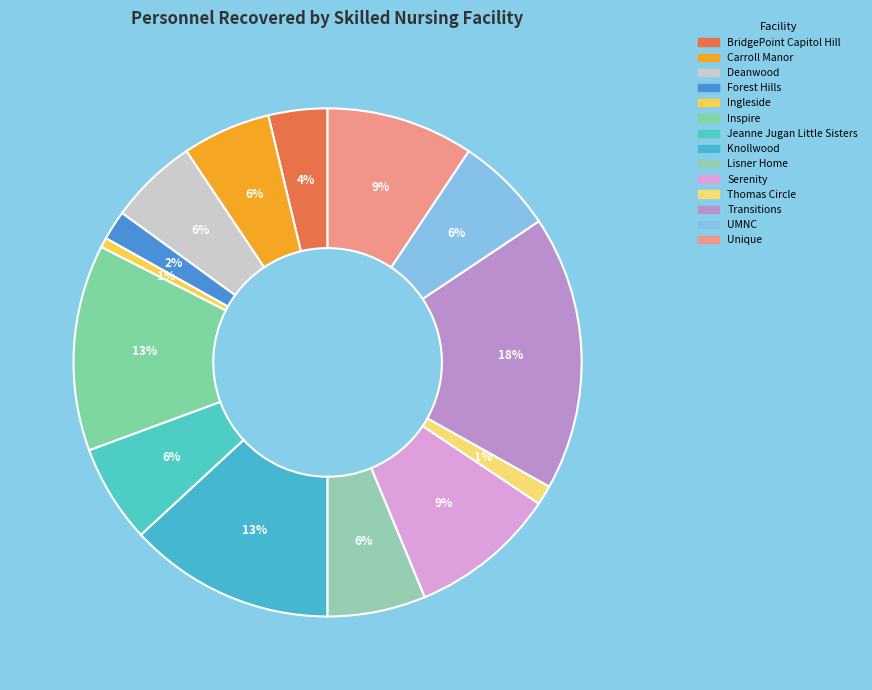

Is there any slice that represents more than half of the pie?

No